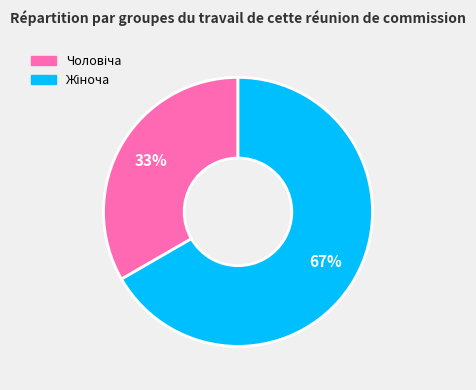

To the nearest percent, what is the average slice percentage?

50%